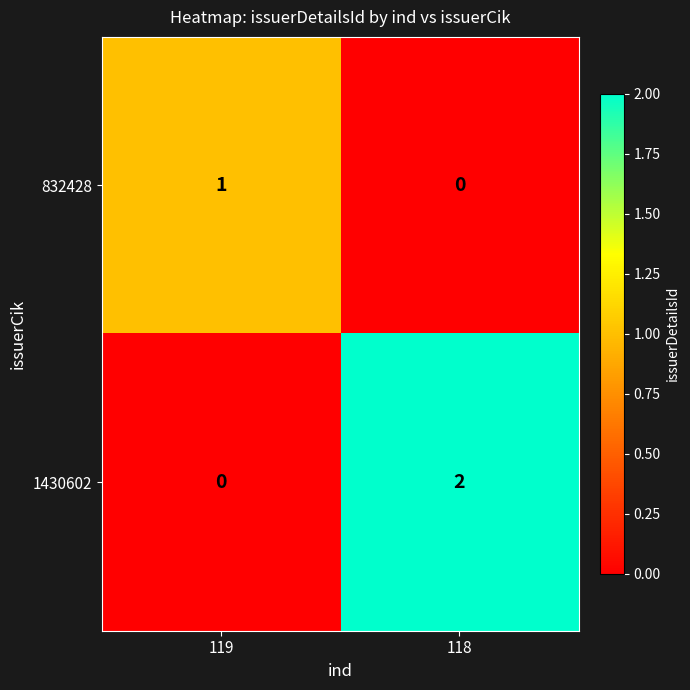

Which series has the largest total across all categories?

1430602